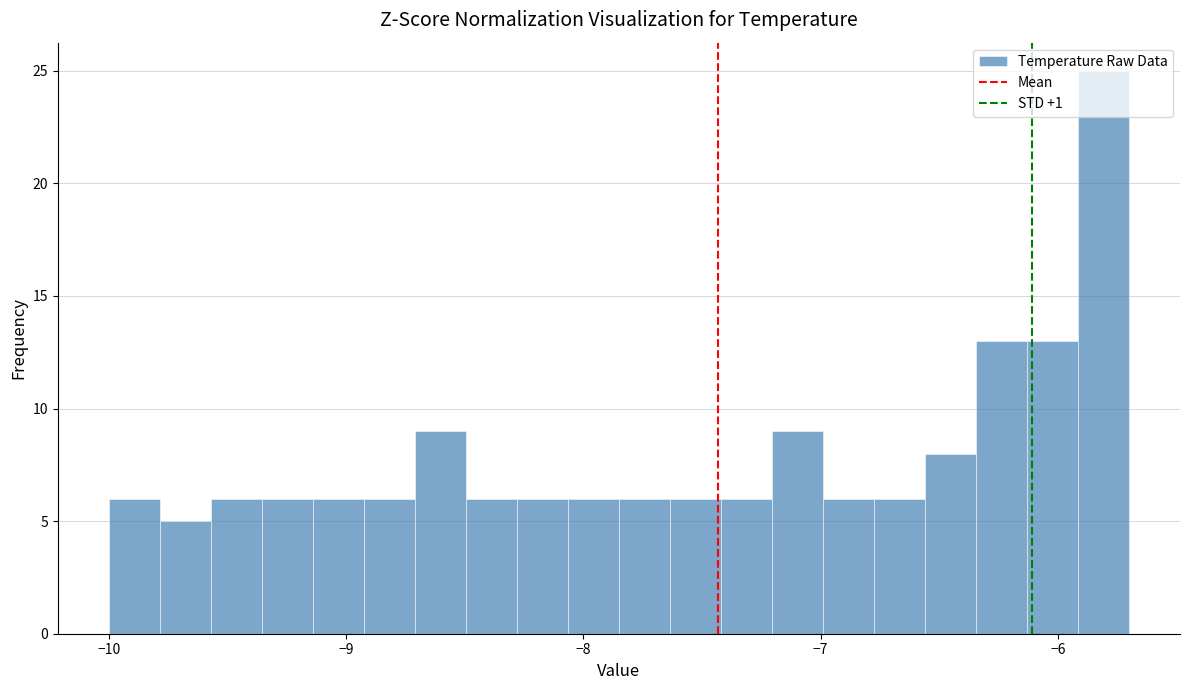

Around what value on the x-axis is the tallest bar? Give the approximate position of its centre, as read against the axis.

-5.8